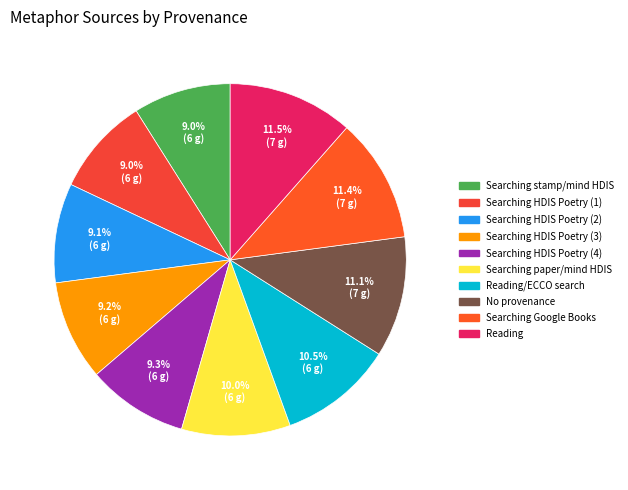

Count the number of slices in the pie.

10